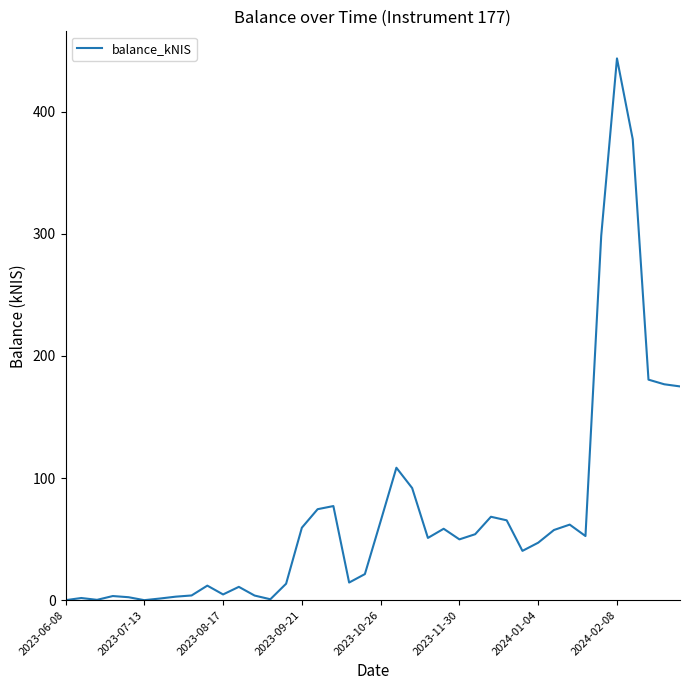

Does the chart display data point markers on the line(s)?

No